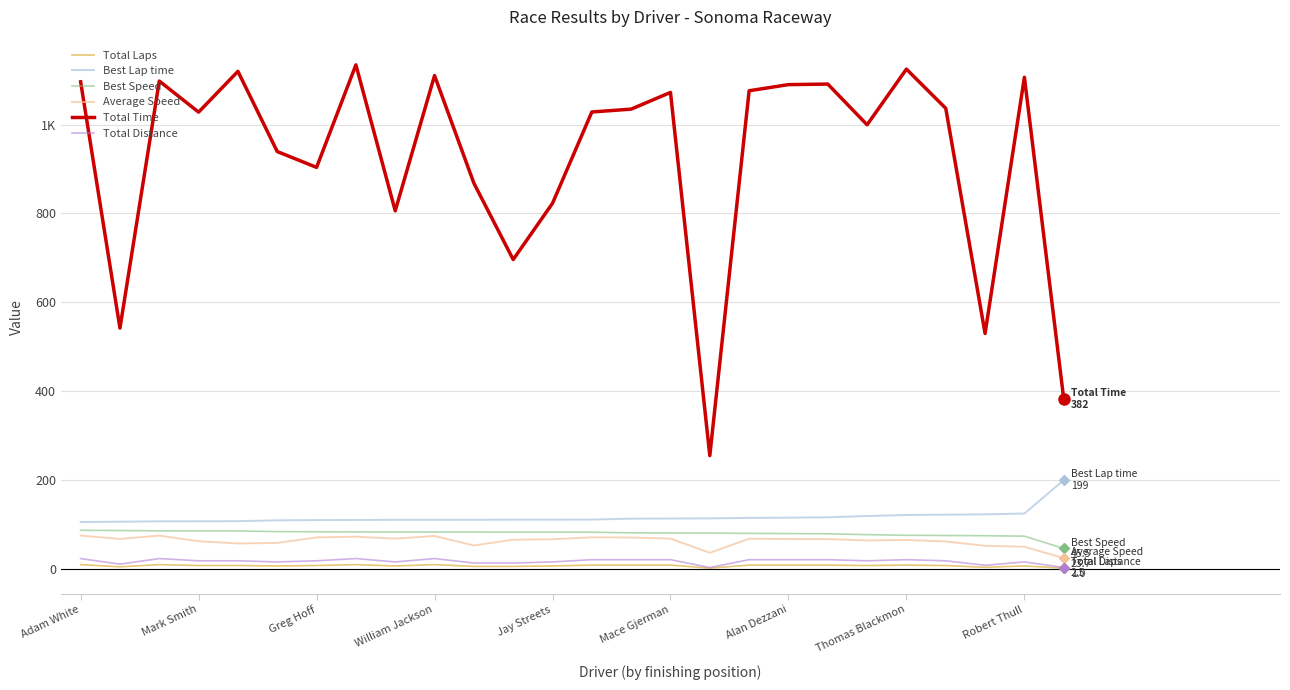

Does the chart display data point markers on the line(s)?

No